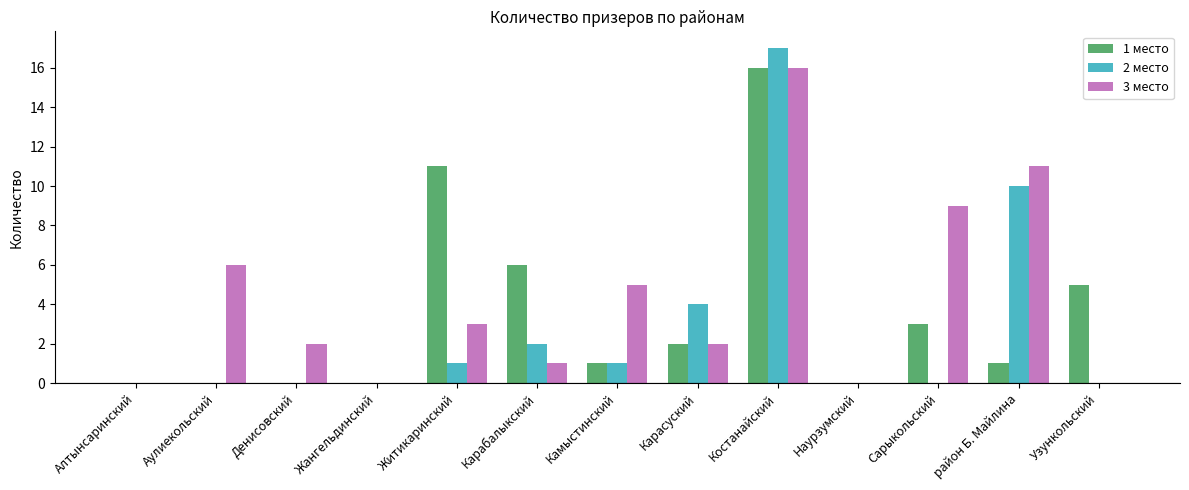

Between Жангельдинский and Карасуский, which series saw the biggest shift?

2 место